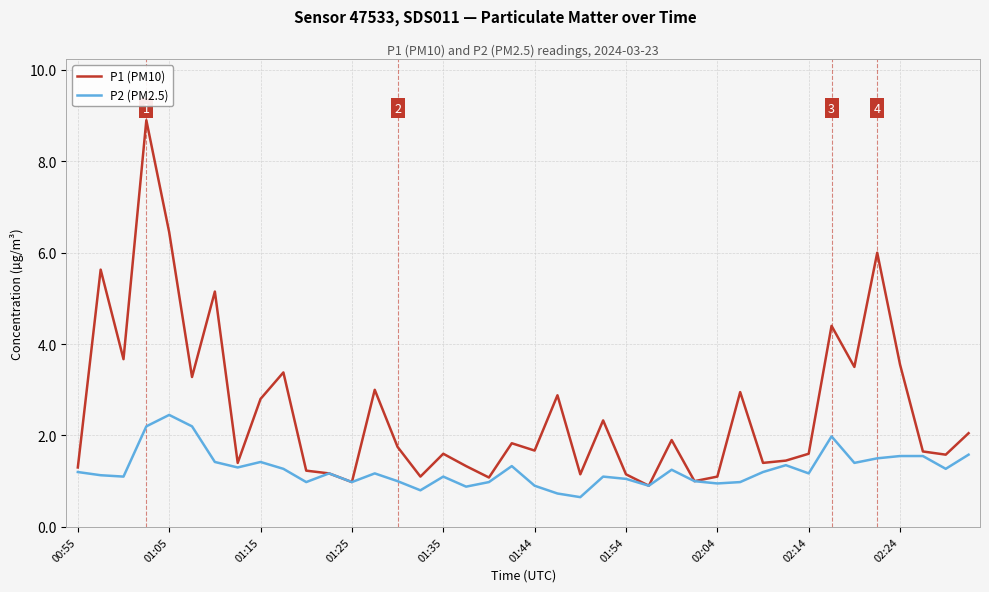

What is the maximum value for P1 (PM10)?

8.9